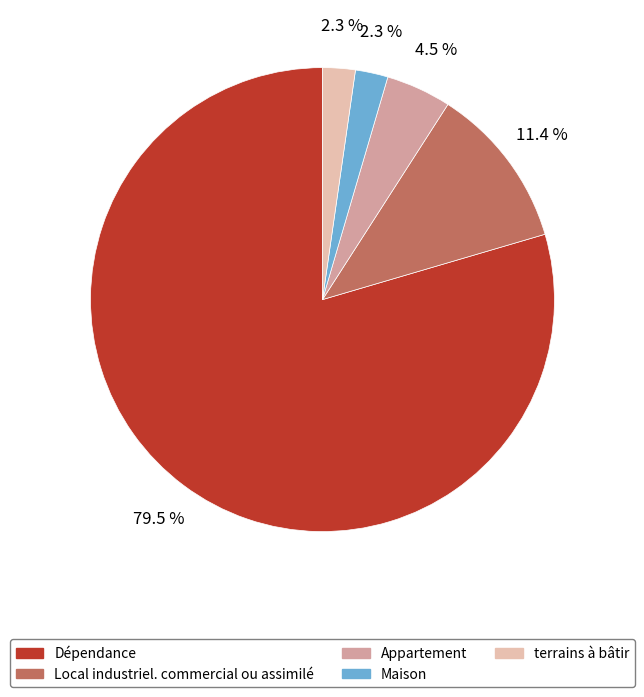

Which slice is the largest?

Dépendance